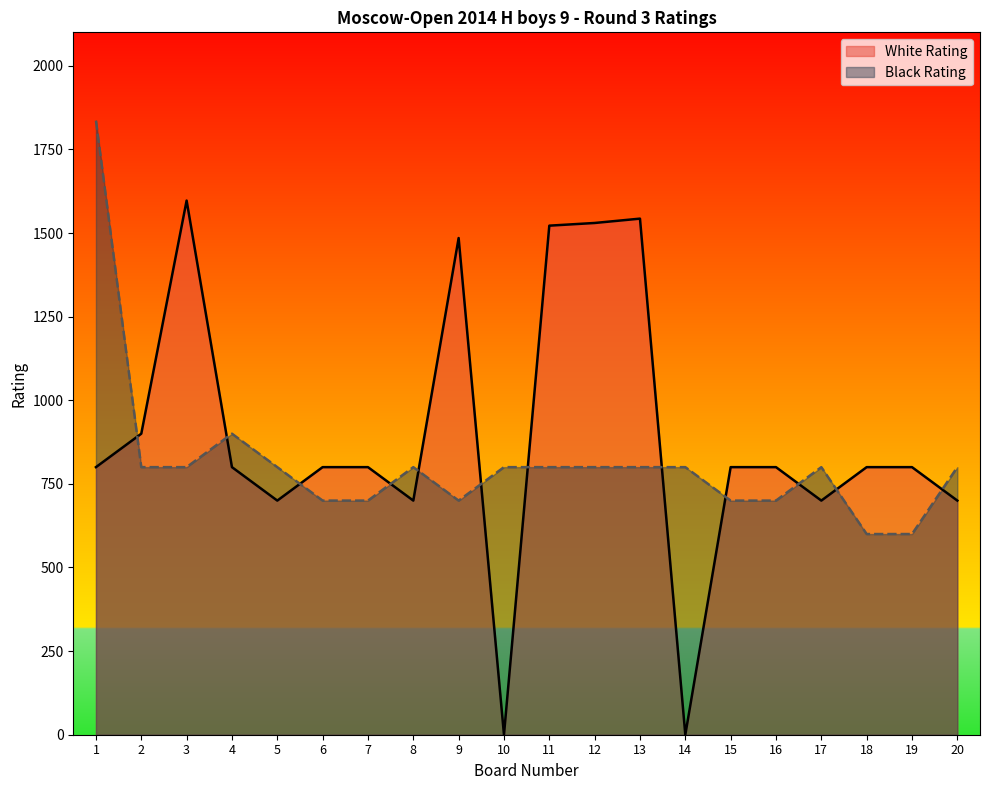

What is the difference between the maximum and minimum values in the Black Rating series?

1236